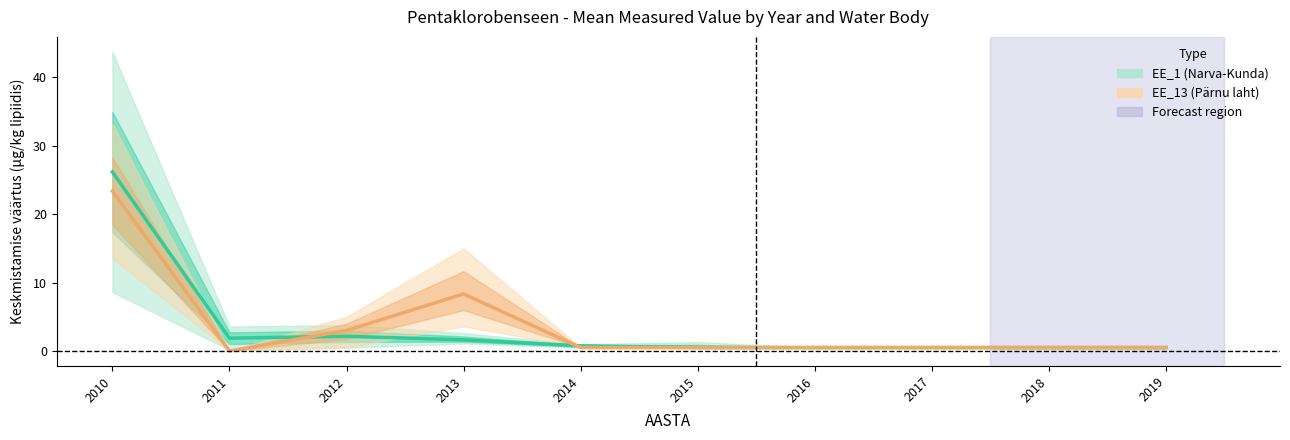

True or false: EE_13 (Parnu laht) and EE_1 (Narva-Kunda) cross at least once.

True